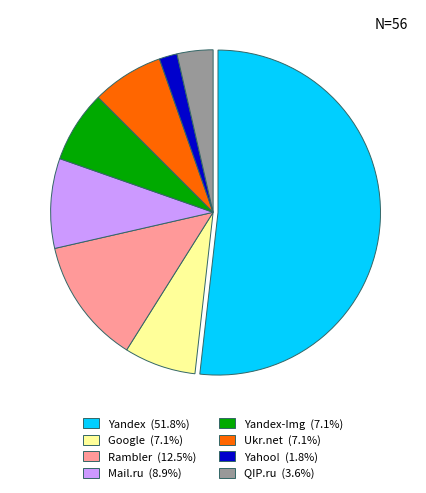

Is there any slice that represents more than half of the pie?

Yes